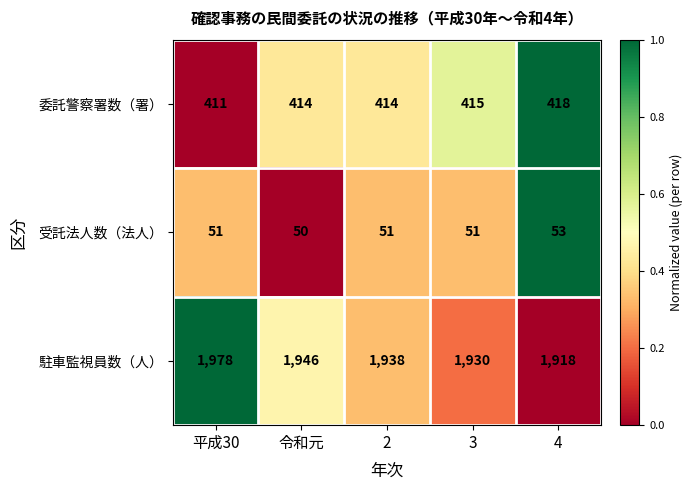

The value of 受託法人数（法人） at 2 is 51. True or false?

True